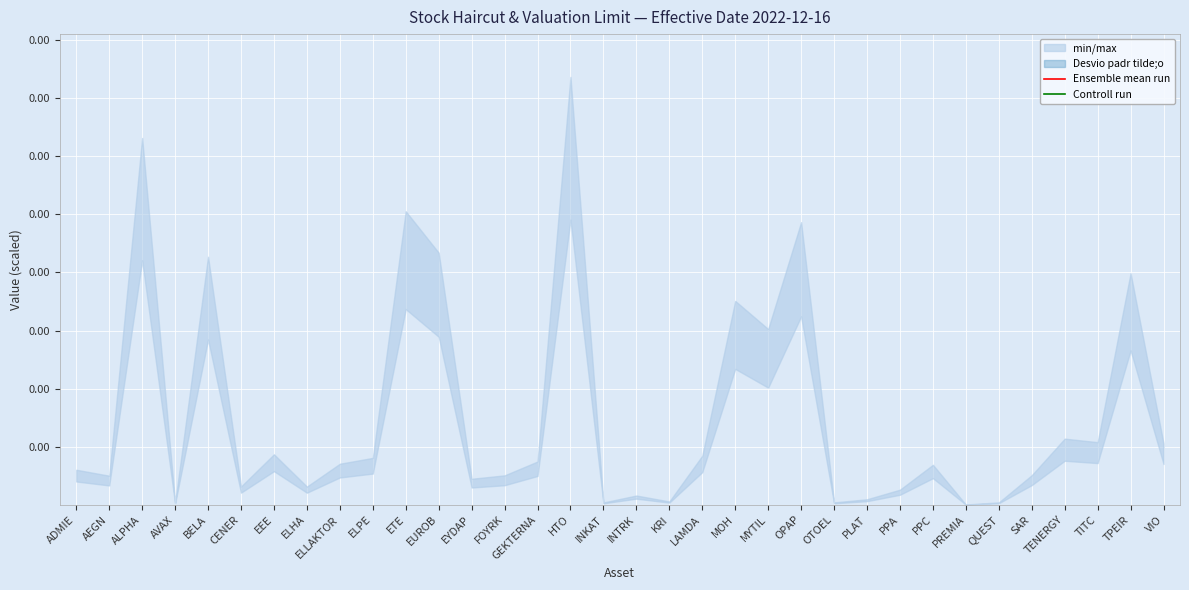

Which series has the largest range (max minus min)?

Ensemble mean run